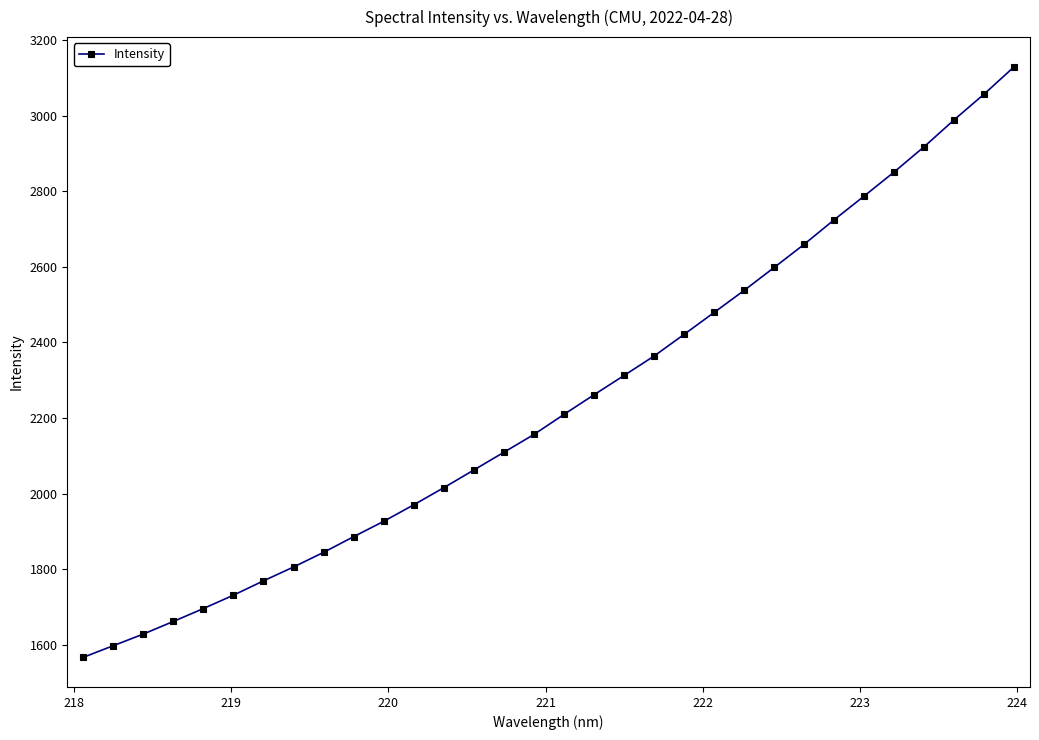

How many values are below 2209?

16